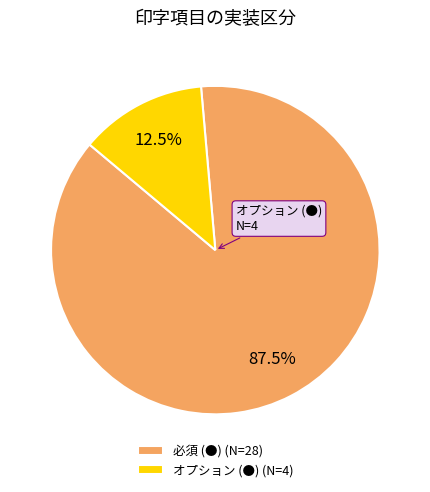

What is the smallest slice in the pie chart?

オプション (●)